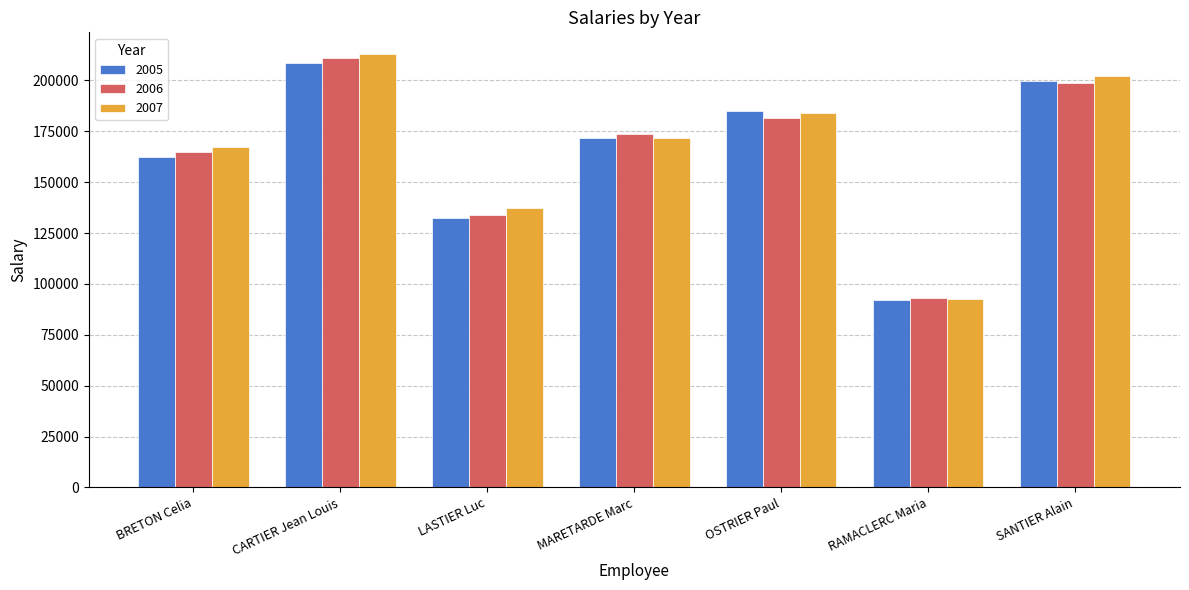

What is the difference between the 2005 values at MARETARDE Marc and RAMACLERC Maria?

79526